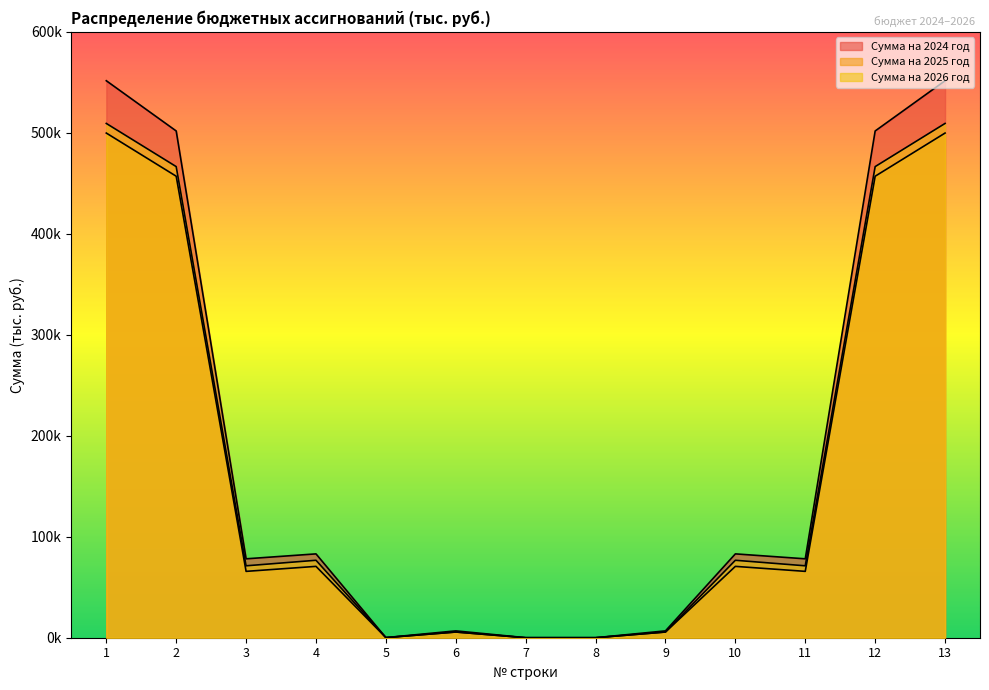

Where is the first local maximum for Сумма на 2025 год?

4